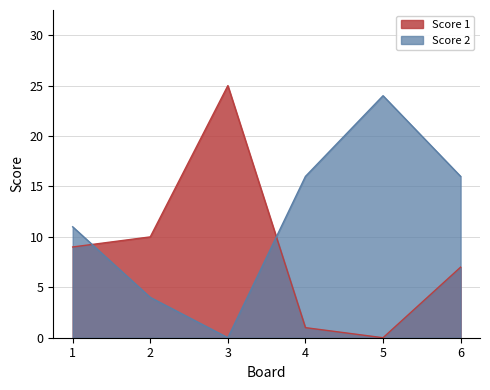

In Score 2, how many points are higher than both neighbors (excluding endpoints)?

1